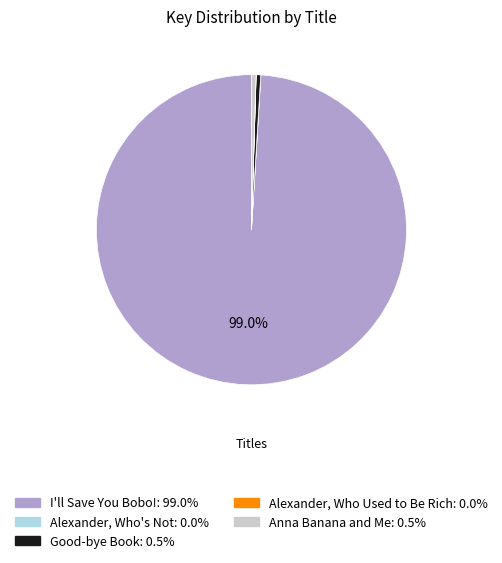

What percentage is NOT represented by I'll Save You Bobo!?

1.0%